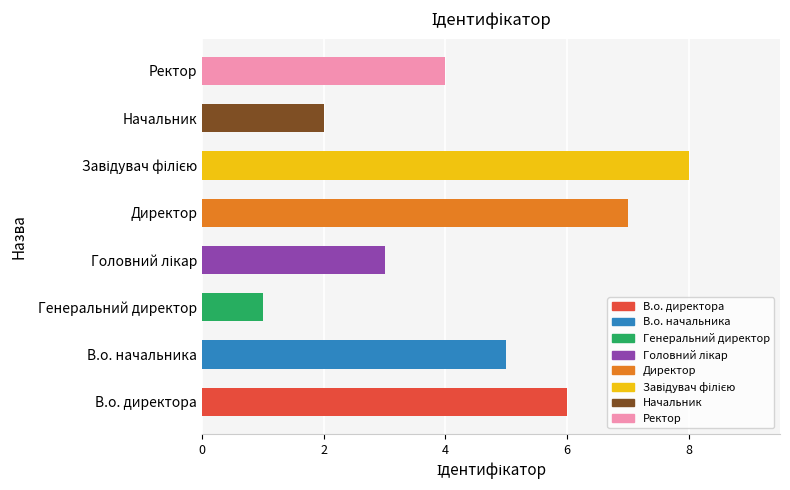

The value at Начальник is 2. True or false?

True